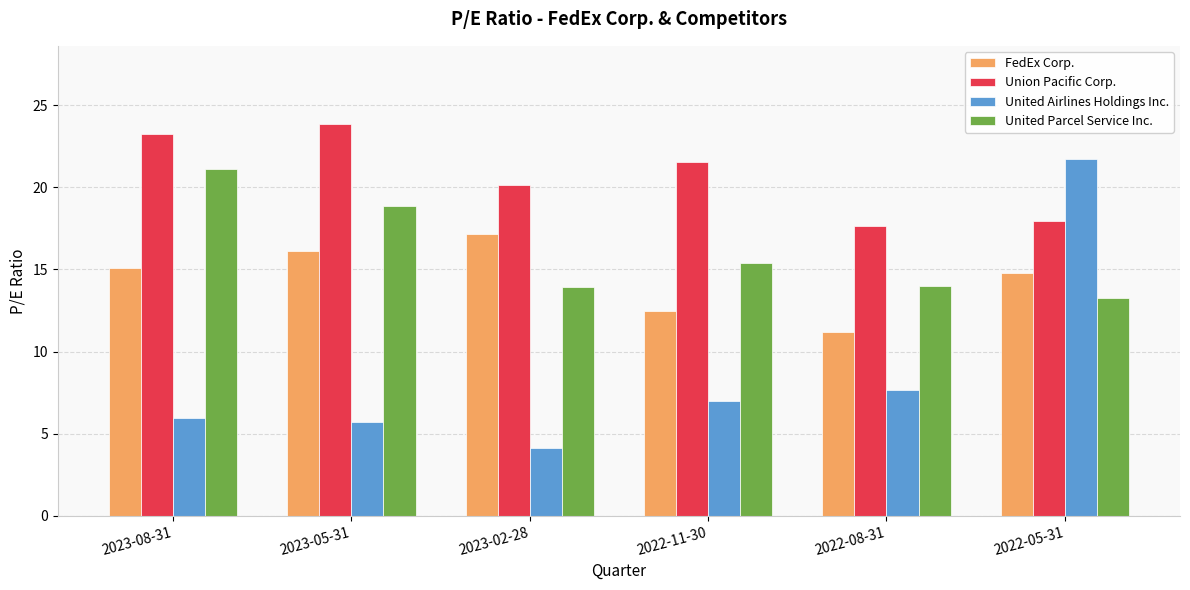

At which category is the sum across all series the highest?

2022-05-31